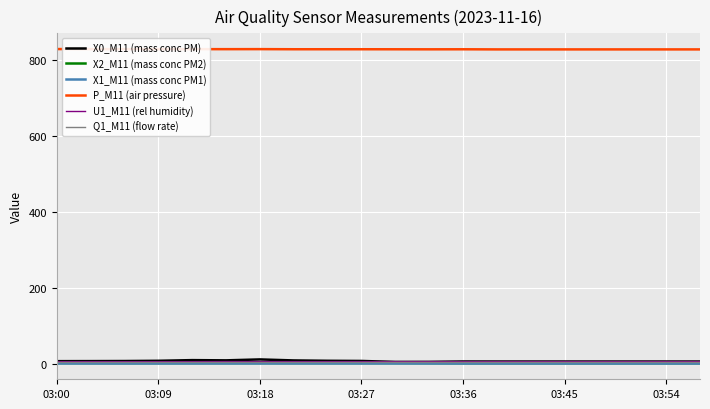

Is this an area chart (filled region under the line)?

No